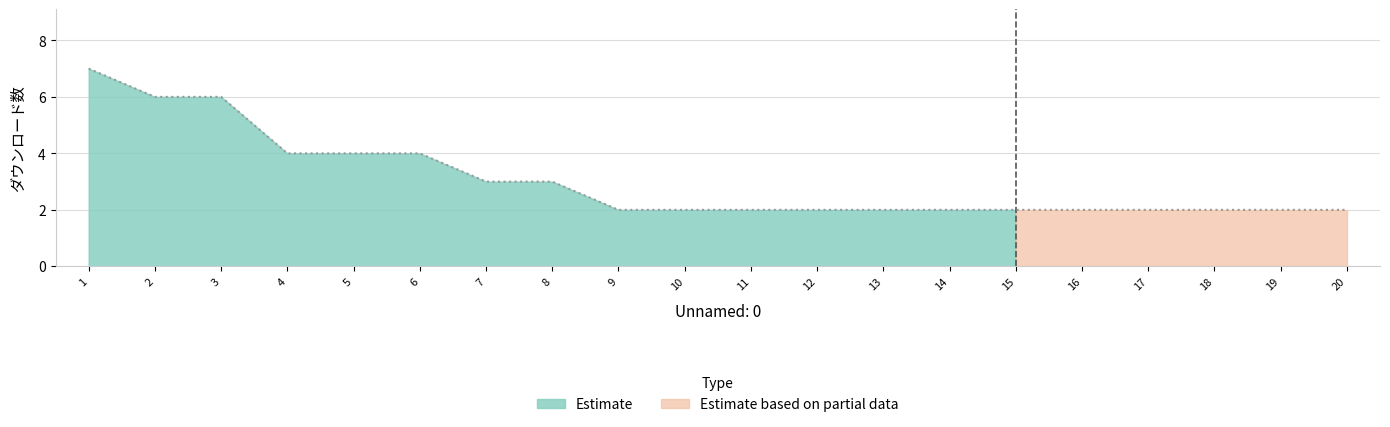

Reading right to left, transcribe all the data shown in this chart.

20=2	19=2	18=2	17=2	16=2	15=2	14=2	13=2	12=2	11=2	10=2	9=2	8=3	7=3	6=4	5=4	4=4	3=6	2=6	1=7